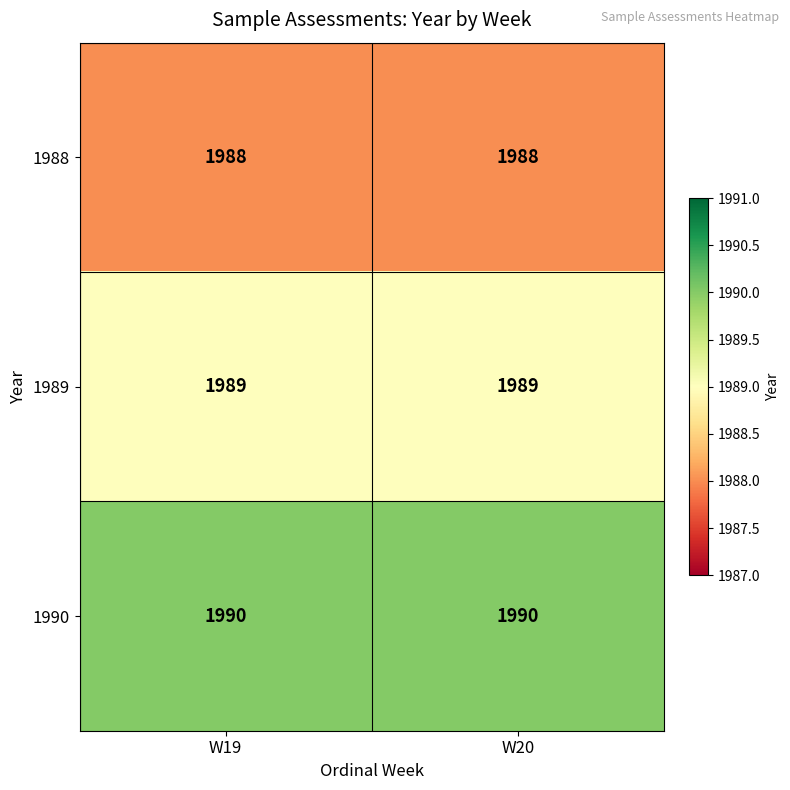

Reading right to left, extract all data points from this chart.

1988: W20=1988	W19=1988
1989: W20=1989	W19=1989
1990: W20=1990	W19=1990